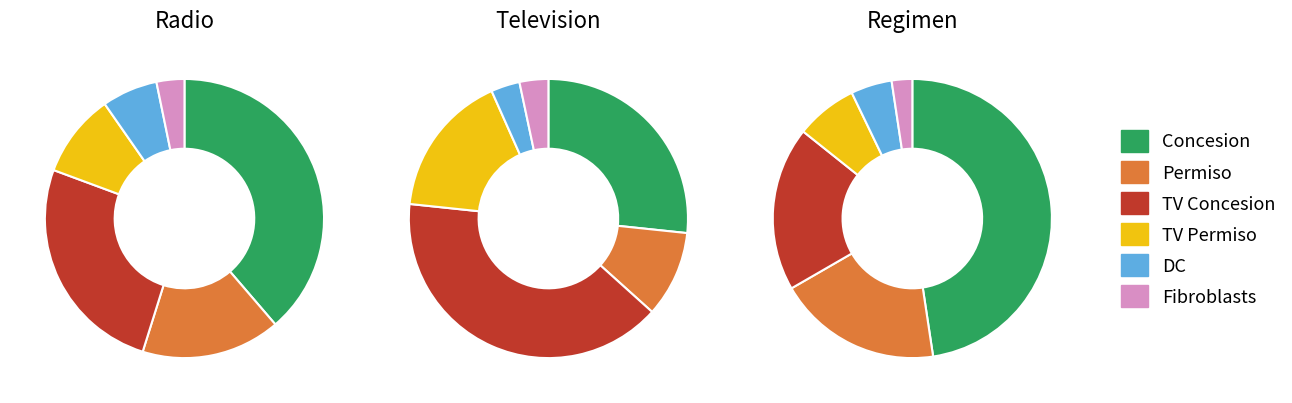

What is the total percentage of TV and Radio?

100.0%